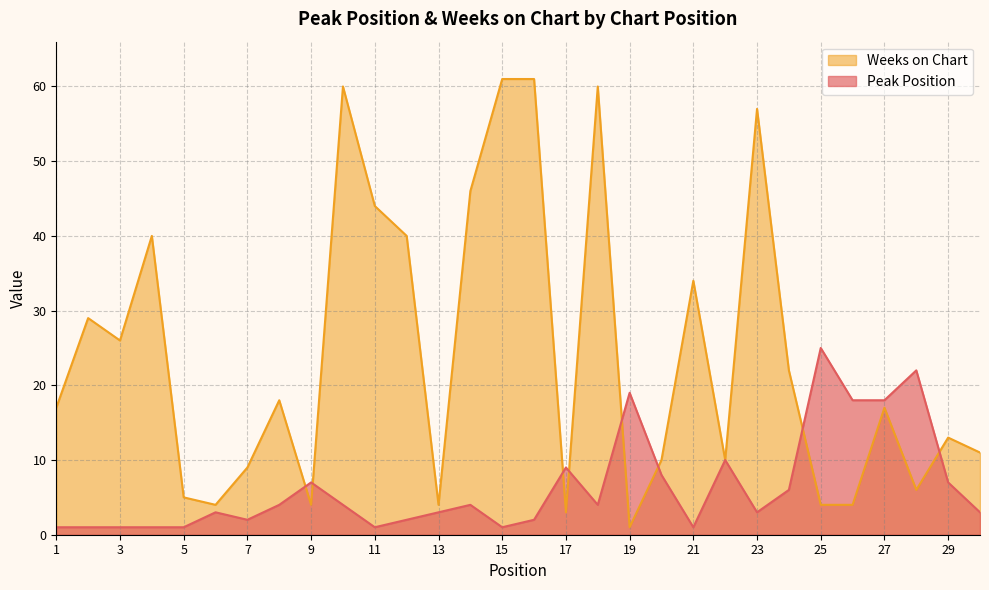

The Peak Position series shows 6 at 14. True or false?

False